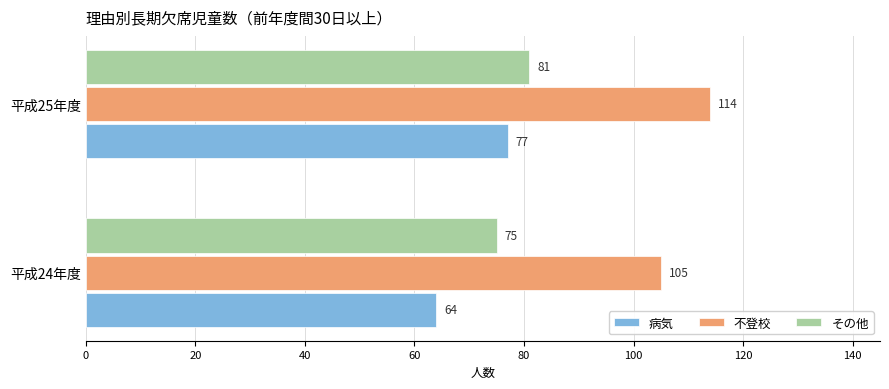

At which label is 不登校 closest to 109?

平成24年度